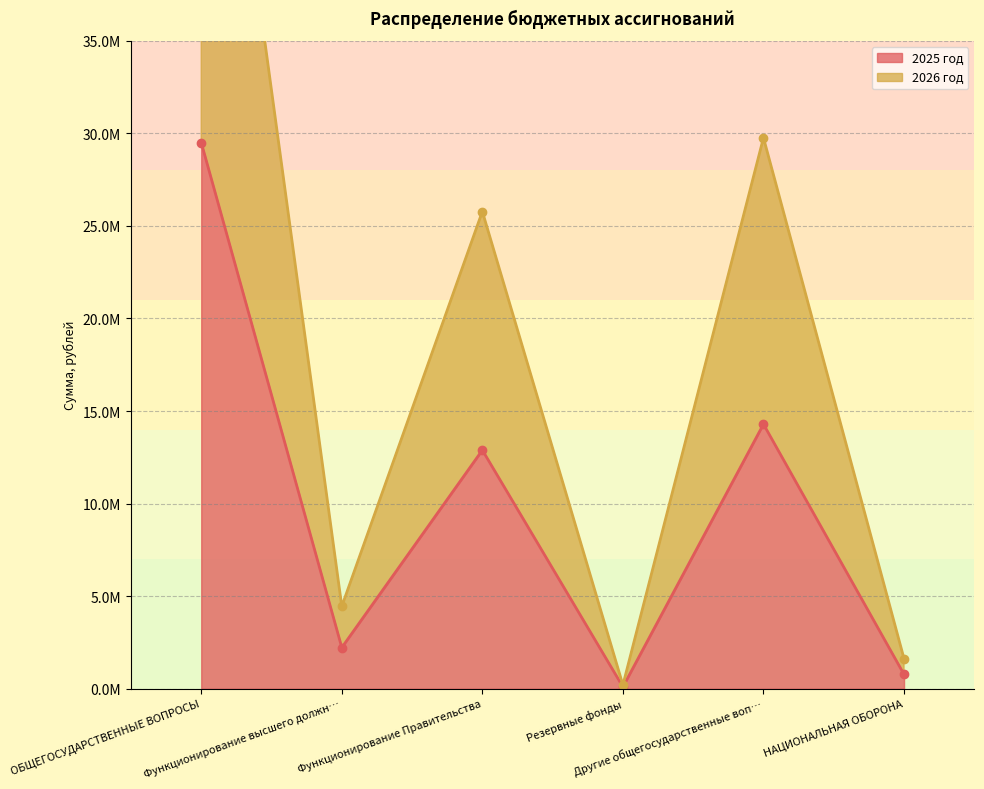

True or false: 2026 год and 2025 год intersect in this chart.

False